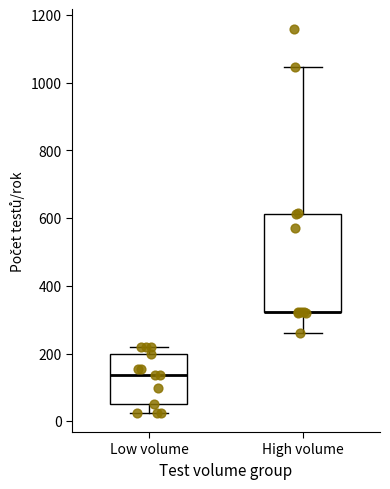

Comparing the boxes themselves (not the whiskers), which one is the tallest?

High volume